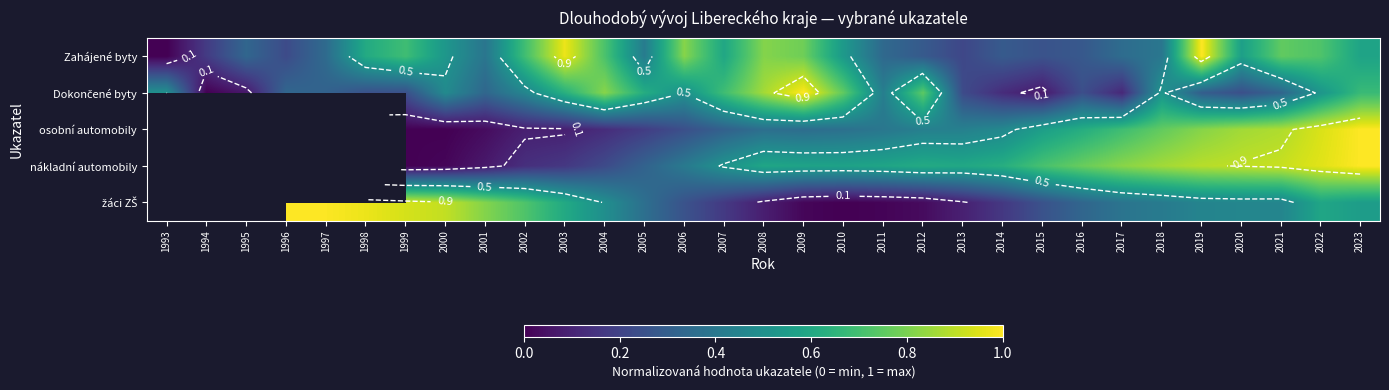

What is the approximate value of žáci ZŠ at 2017?

0.4